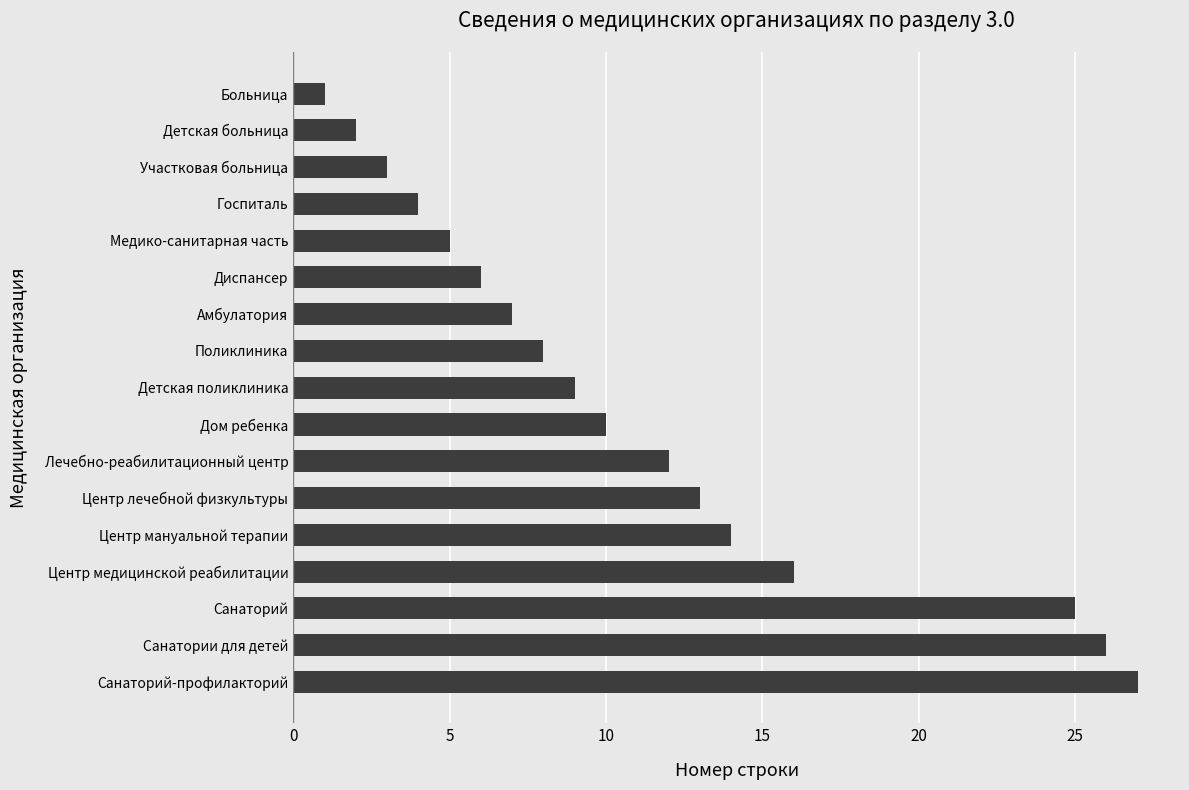

Which has a higher value, Участковая больница or Диспансер?

Диспансер